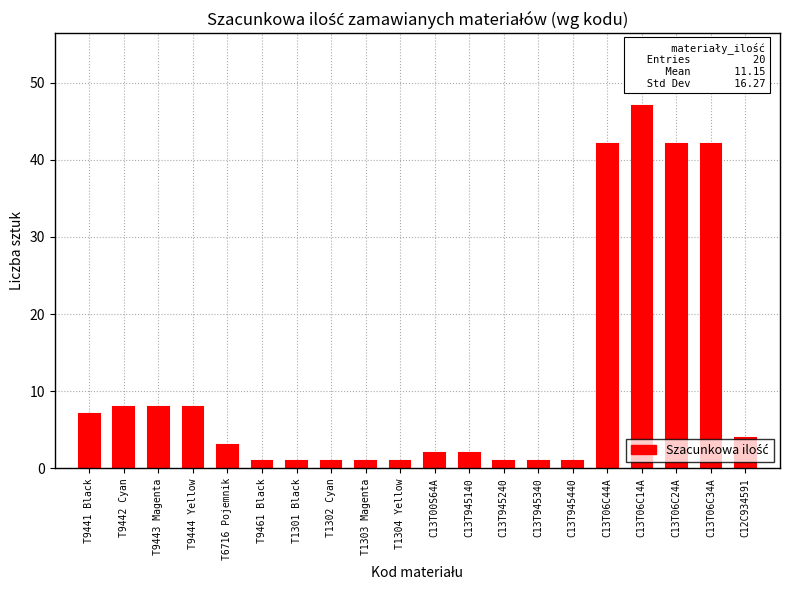

What is the label of the 9th bar from the right?

C13T945140